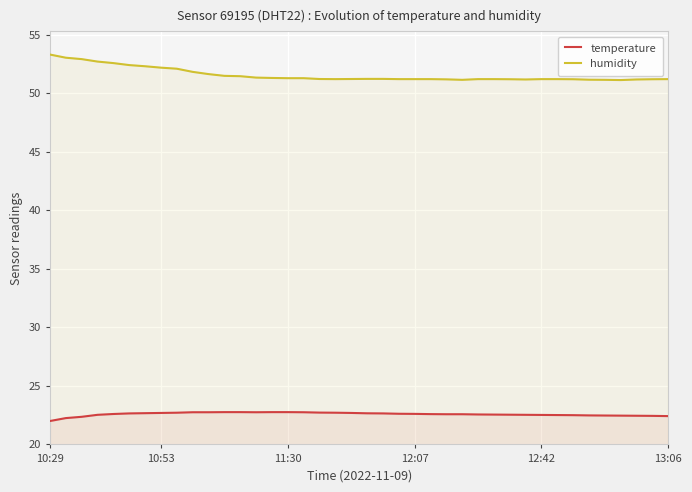

At which category does the chart reach its peak across all series?

10:29